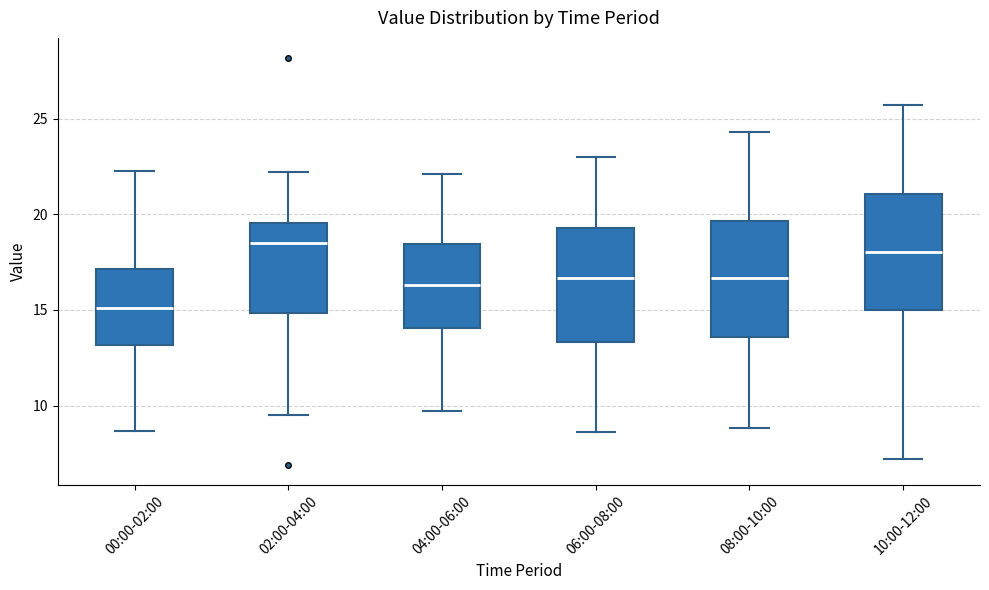

Reading left to right, read every box against the y-axis: the position of its median line, the range the box covers, and the ends of its whiskers. The values are not printed on the chart, so give them approximately, as read against the axis.

00:00-02:00: median 15.0, box 13.0 to 17.0, whiskers 8.5 to 22.5
02:00-04:00: median 18.5, box 15.0 to 19.5, whiskers 9.5 to 22.0
04:00-06:00: median 16.5, box 14.0 to 18.5, whiskers 9.5 to 22.0
06:00-08:00: median 16.5, box 13.5 to 19.5, whiskers 8.5 to 23.0
08:00-10:00: median 16.5, box 13.5 to 19.5, whiskers 9.0 to 24.5
10:00-12:00: median 18.0, box 15.0 to 21.0, whiskers 7.0 to 25.5